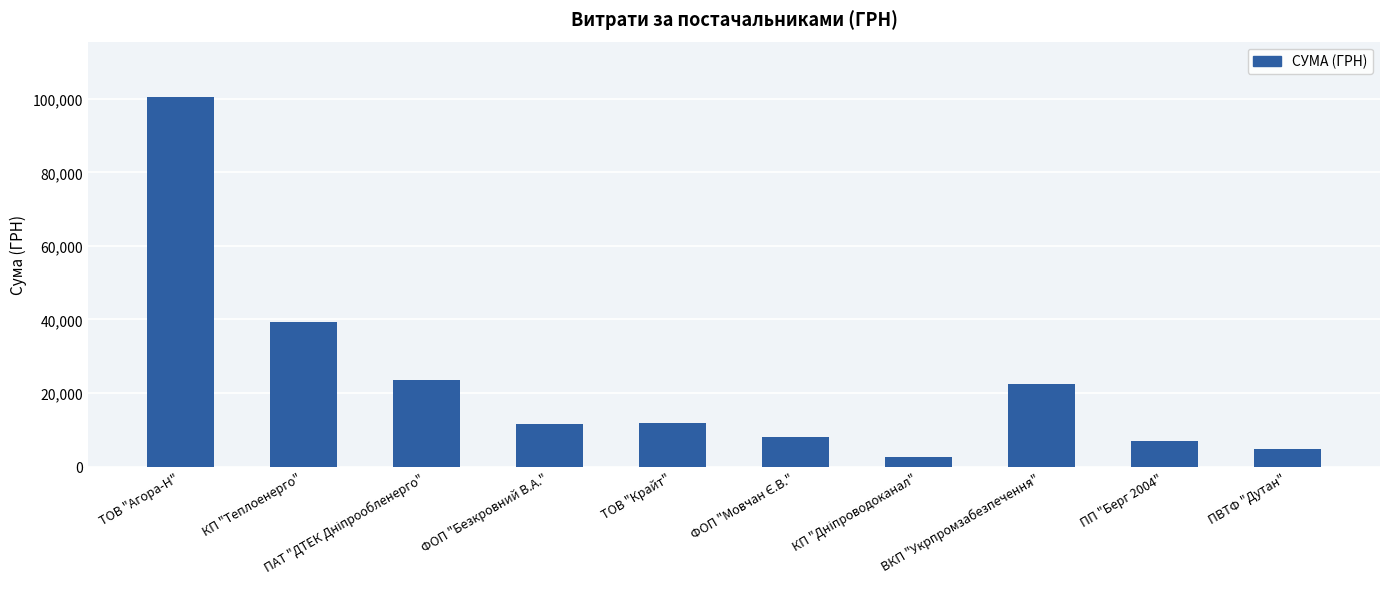

Does the chart contain stacked bars?

No